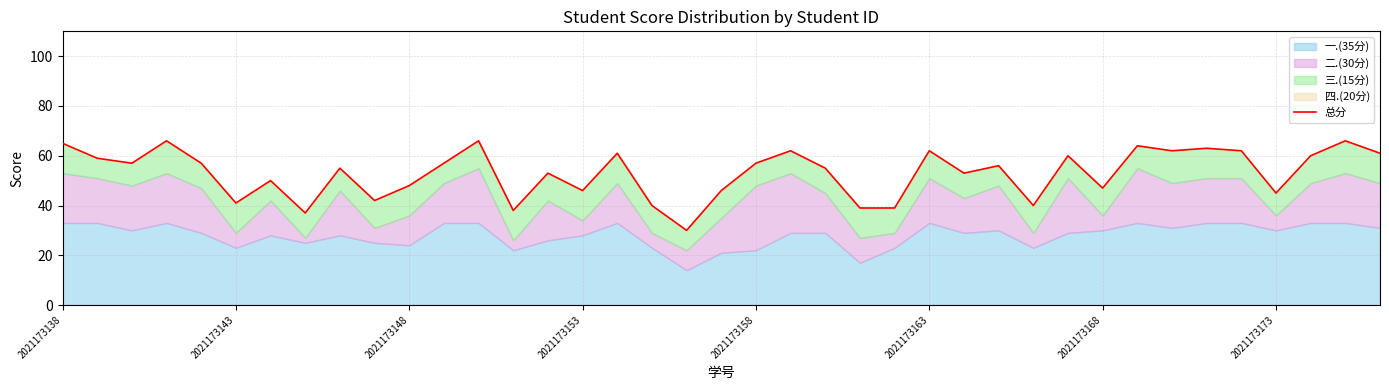

Which has a higher value, 29 or 19?

29